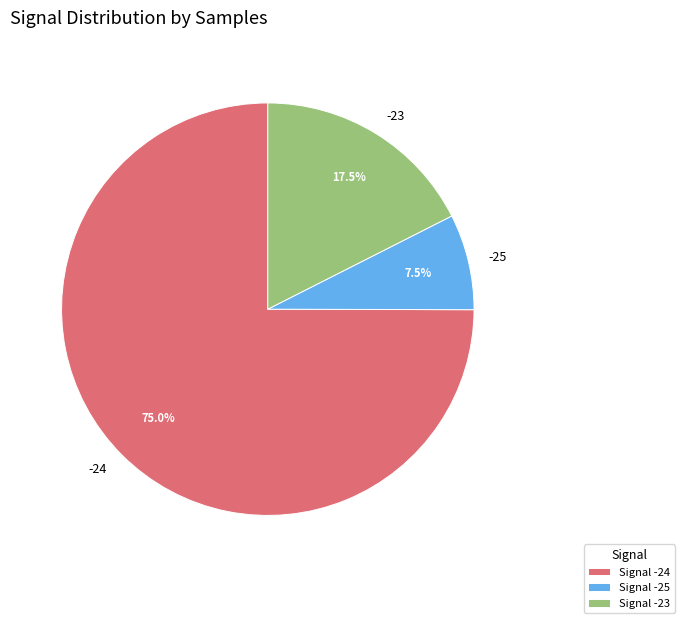

Is it true that -24 is 10% of the pie?

False